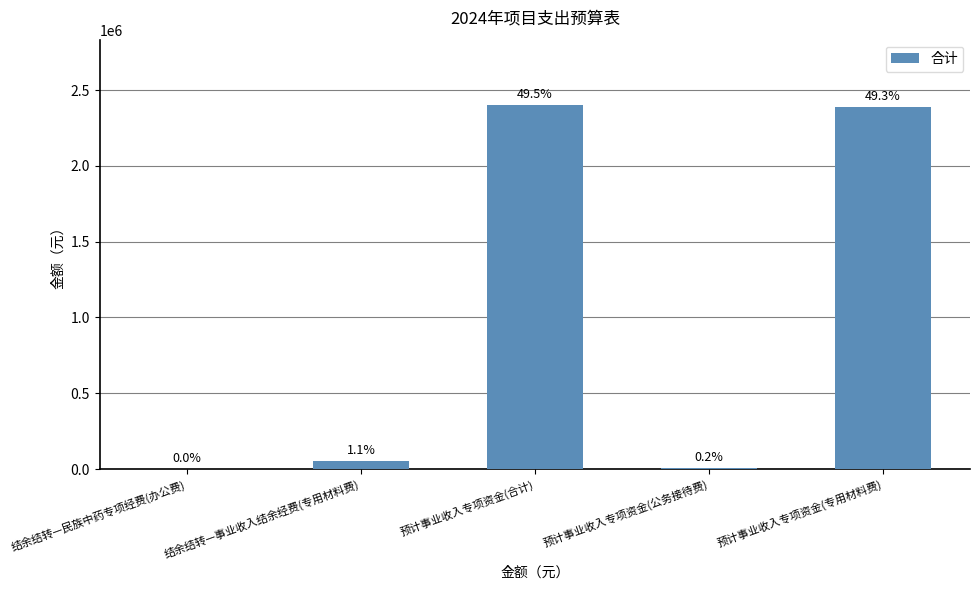

Are the bars grouped side by side (vs. stacked)?

No